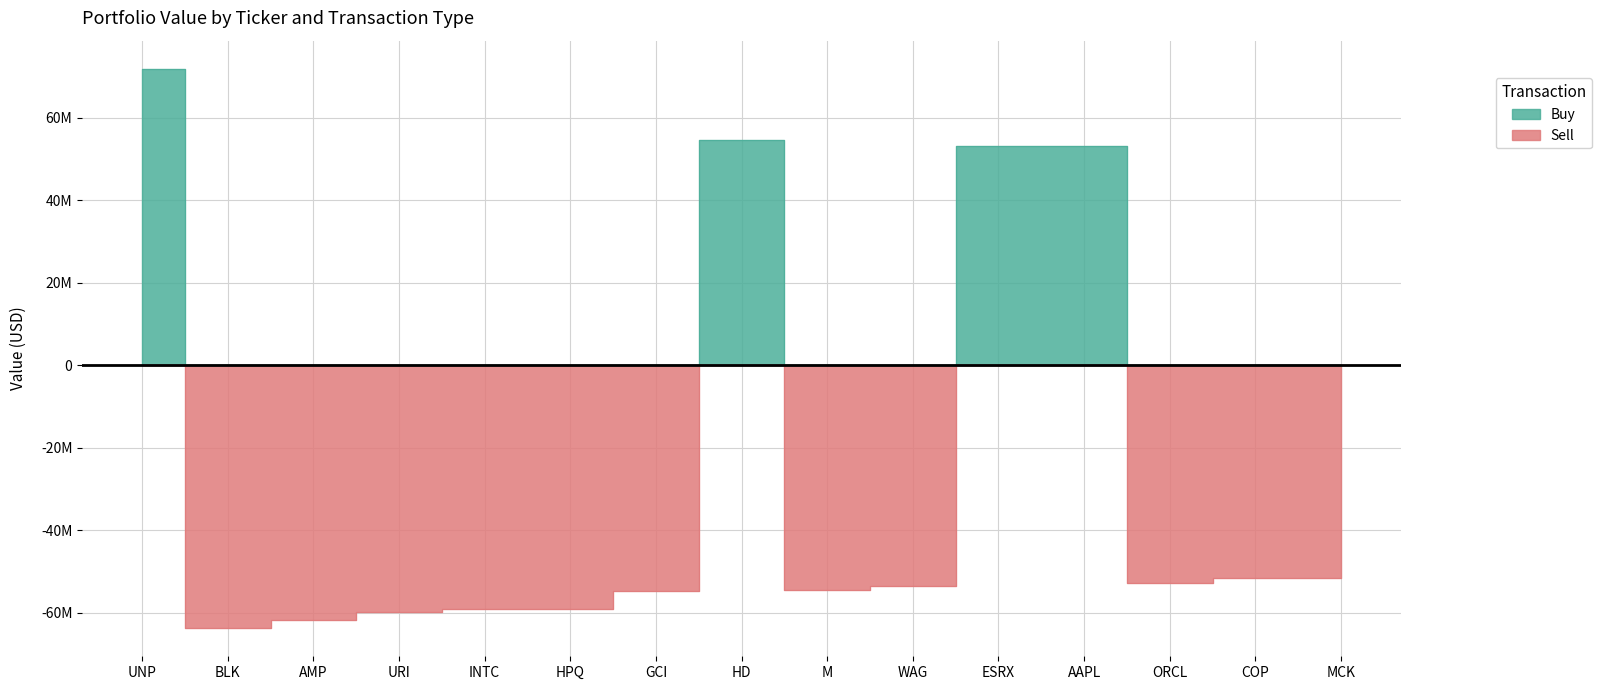

Reading right to left, transcribe all the data shown in this chart.

Buy: MCK=0	COP=0	ORCL=0	AAPL=53205000	ESRX=53216000	WAG=0	M=0	HD=54619000	GCI=0	HPQ=0	INTC=0	URI=0	AMP=0	BLK=0	UNP=71860000
Sell: MCK=-51587000	COP=-51641000	ORCL=-52802000	AAPL=0	ESRX=0	WAG=-53438000	M=-54366000	HD=0	GCI=-54668000	HPQ=-59046000	INTC=-59104000	URI=-59746000	AMP=-61632000	BLK=-63739000	UNP=0